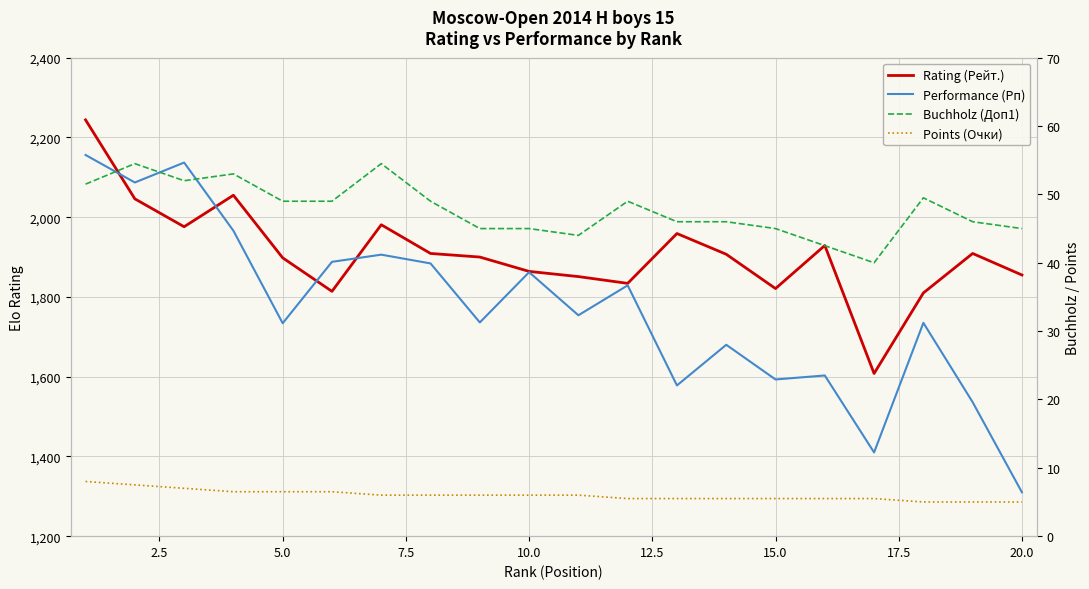

Is the value of Points (Очки) at 12 greater than the value of Rating (Рейт.) at 16?

No